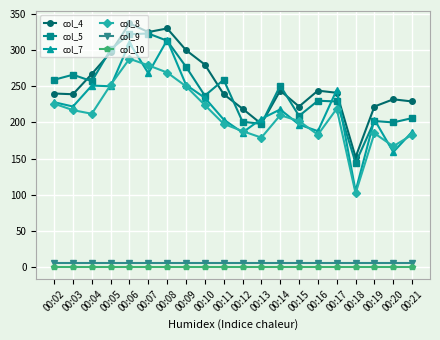

True or false: col_4 and col_8 intersect in this chart.

False